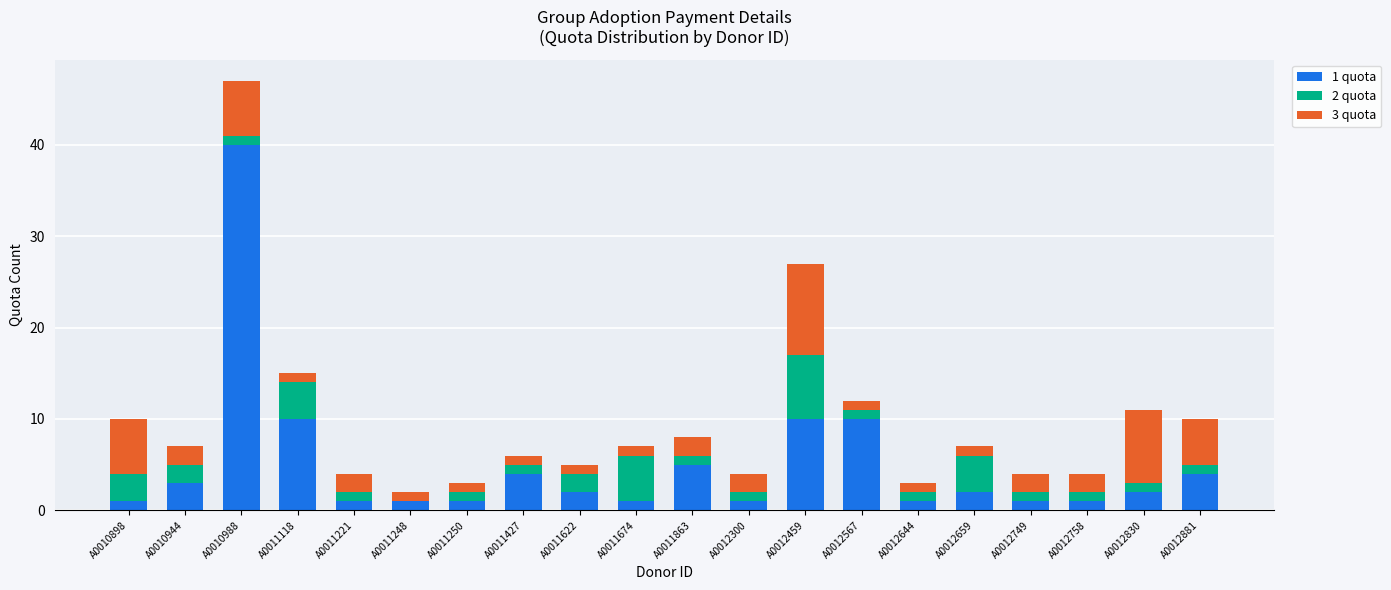

What is the sum of the 1 quota values at A0011622 and A0011674?

3